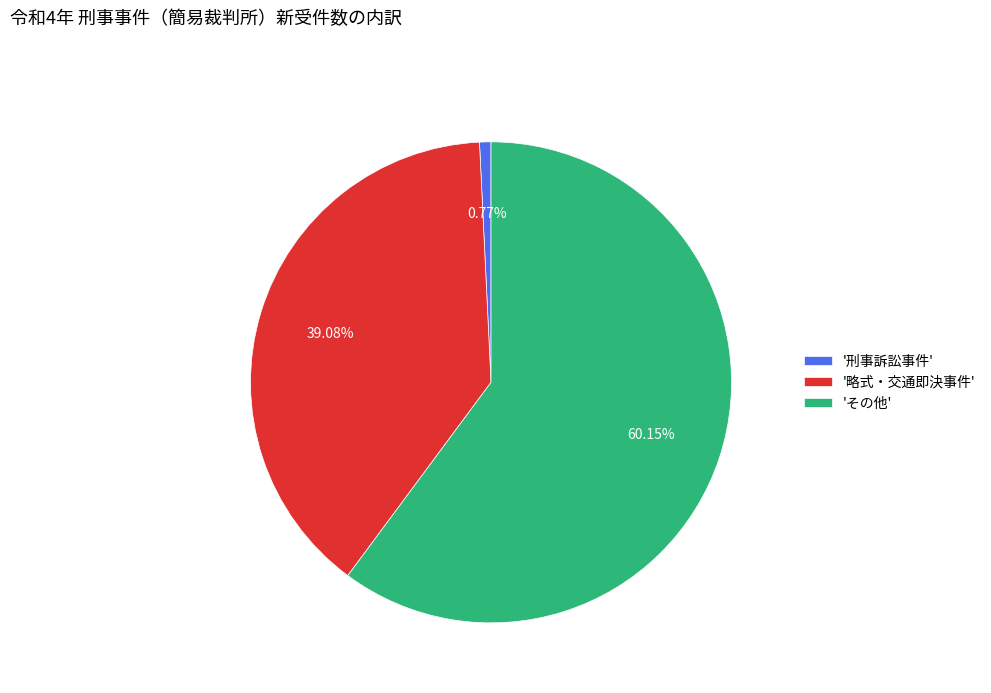

Between 'その他' and '刑事訴訟事件', which is larger?

'その他'